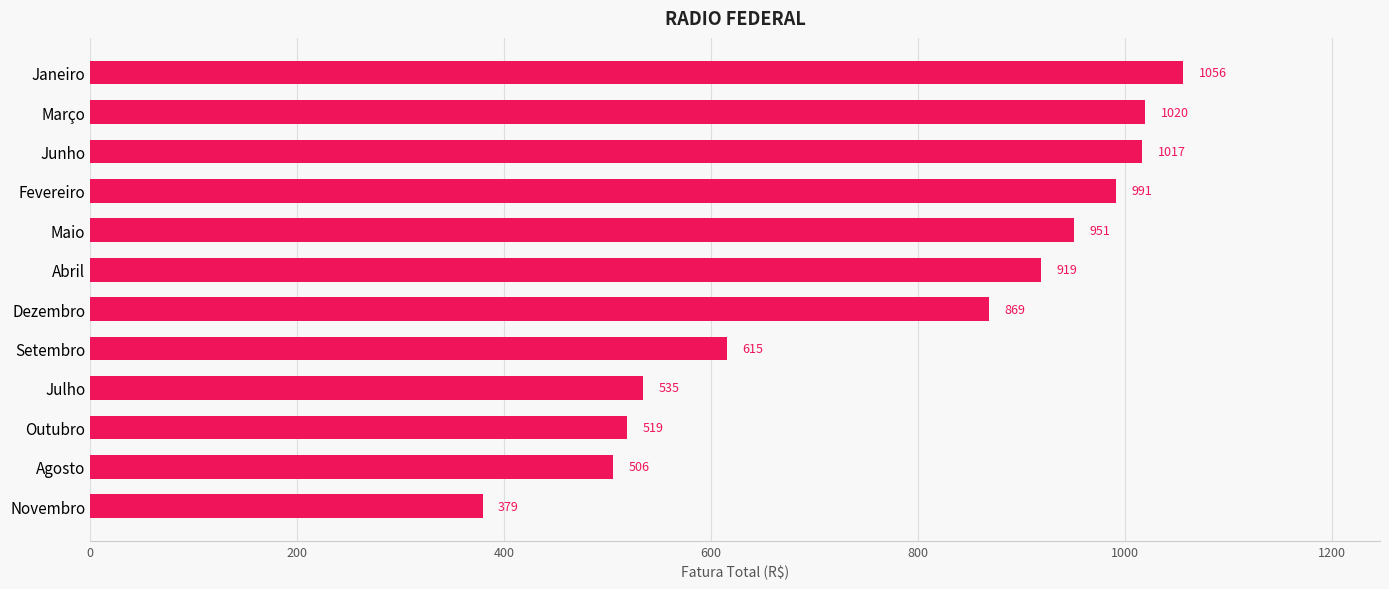

Rank the categories by value from lowest to highest.

Novembro, Agosto, Outubro, Julho, Setembro, Dezembro, Abril, Maio, Fevereiro, Junho, Março, Janeiro